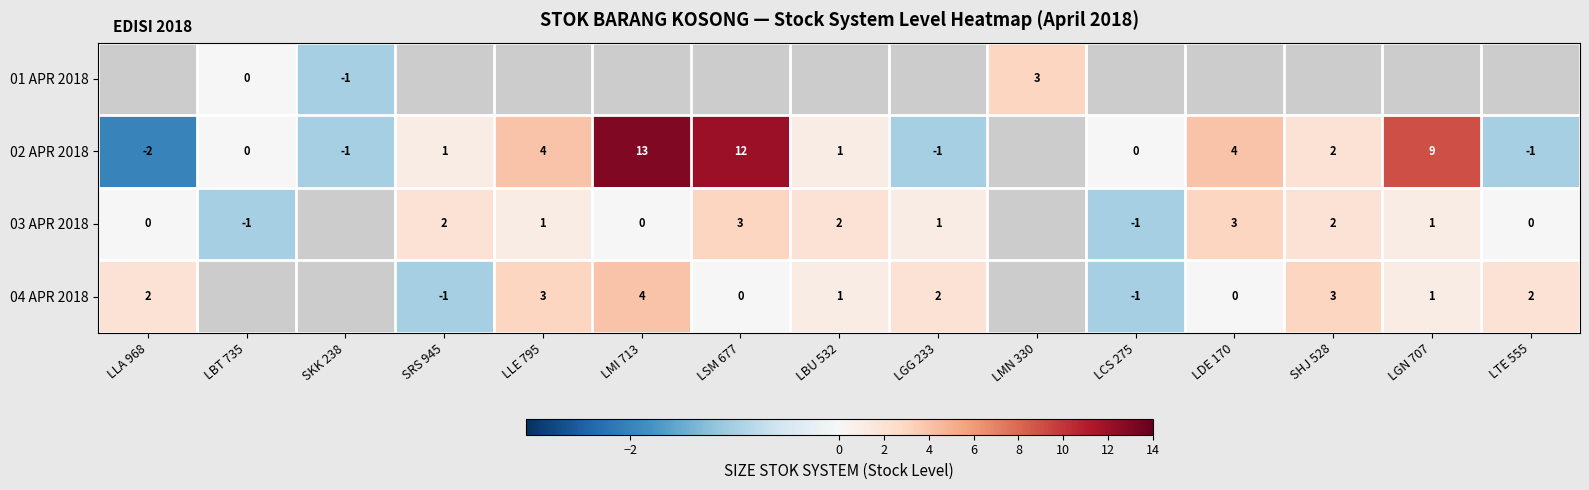

True or false: 02 APR 2018 has a value of 3 at LLE 795.

False